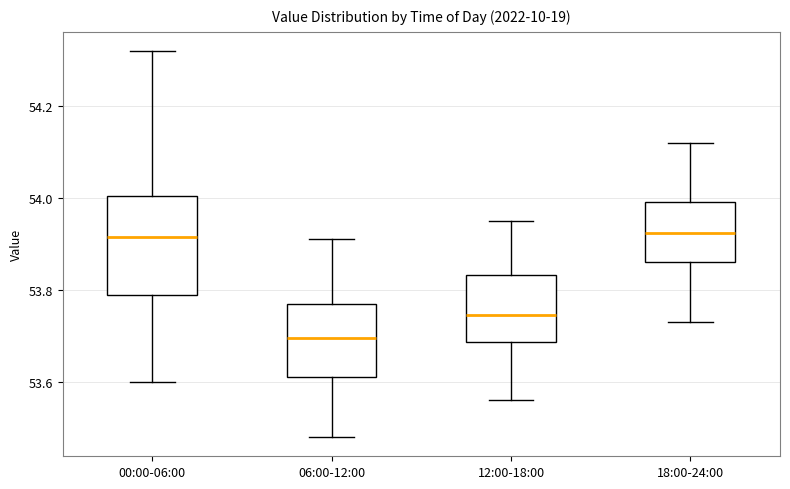

Reading left to right, read every box against the y-axis: the position of its median line, the range the box covers, and the ends of its whiskers. The values are not printed on the chart, so give them approximately, as read against the axis.

00:00-06:00: median 53.92, box 53.80 to 54.00, whiskers 53.60 to 54.32
06:00-12:00: median 53.70, box 53.62 to 53.78, whiskers 53.48 to 53.92
12:00-18:00: median 53.74, box 53.68 to 53.84, whiskers 53.56 to 53.96
18:00-24:00: median 53.92, box 53.86 to 54.00, whiskers 53.74 to 54.12